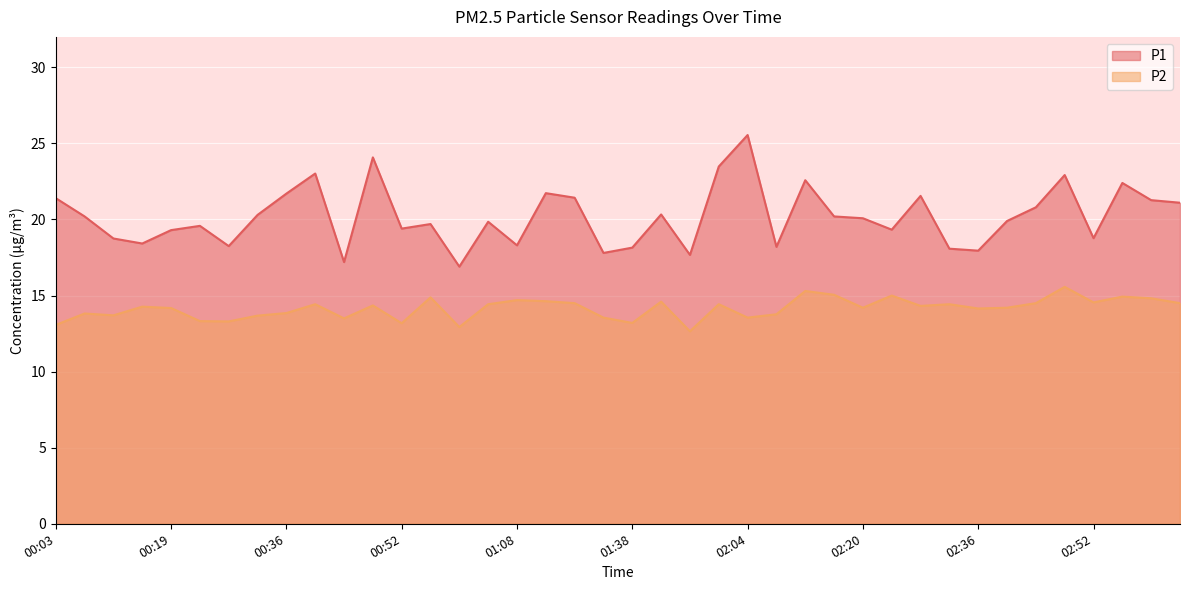

Between 00:32 and 01:00, which series saw the biggest shift?

P1